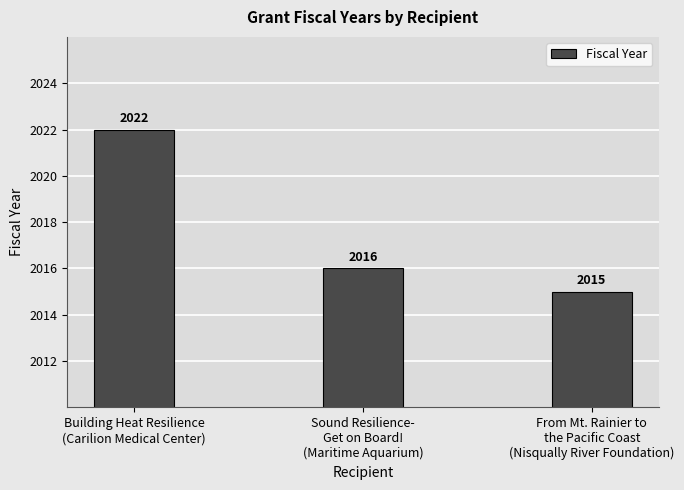

At which label does the data first exceed 2016?

Building Heat Resilience
(Carilion Medical Center)